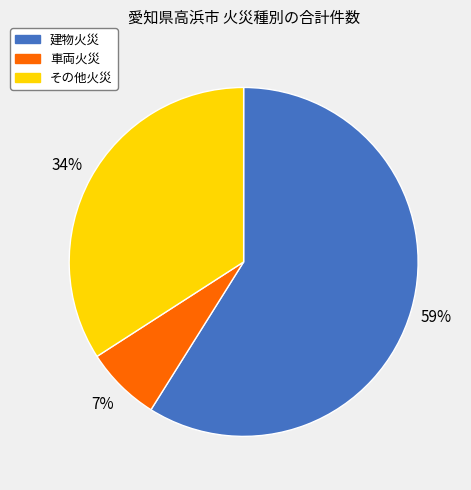

To the nearest percent, what is the average slice percentage?

33%